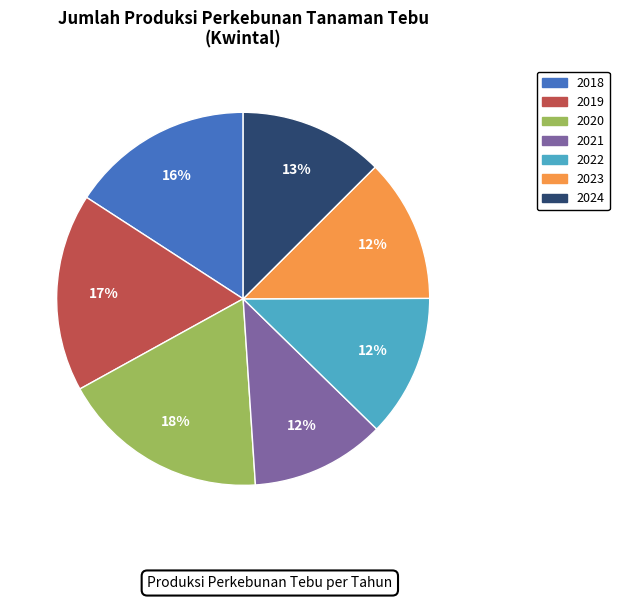

Is 2020 the majority of the pie?

No